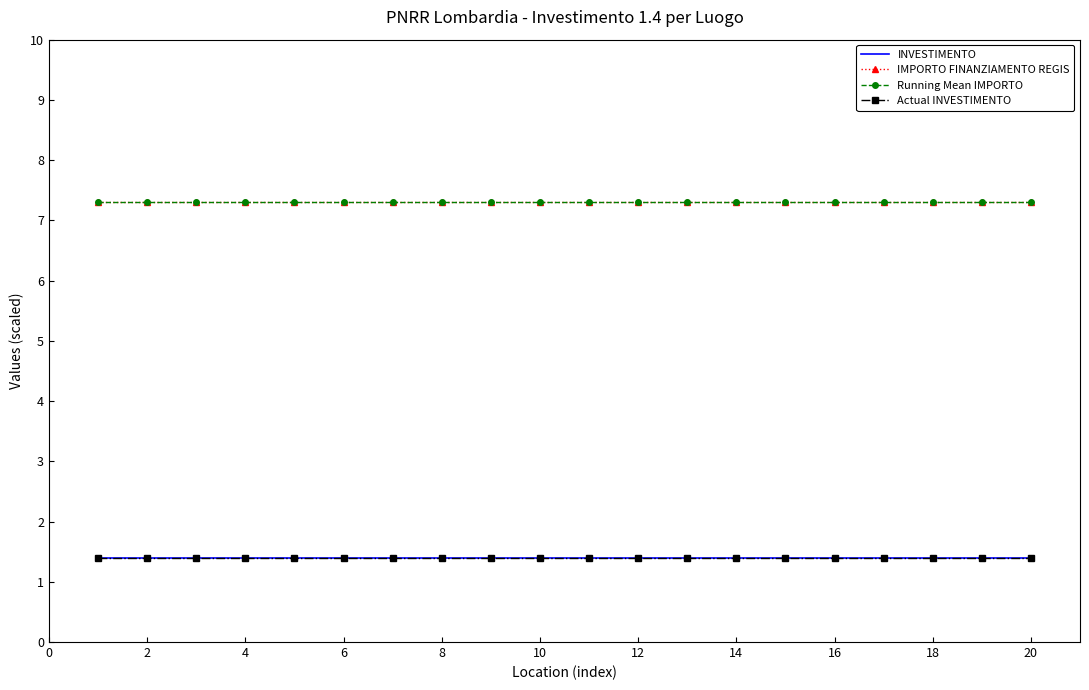

Count the number of categories in the chart.

20